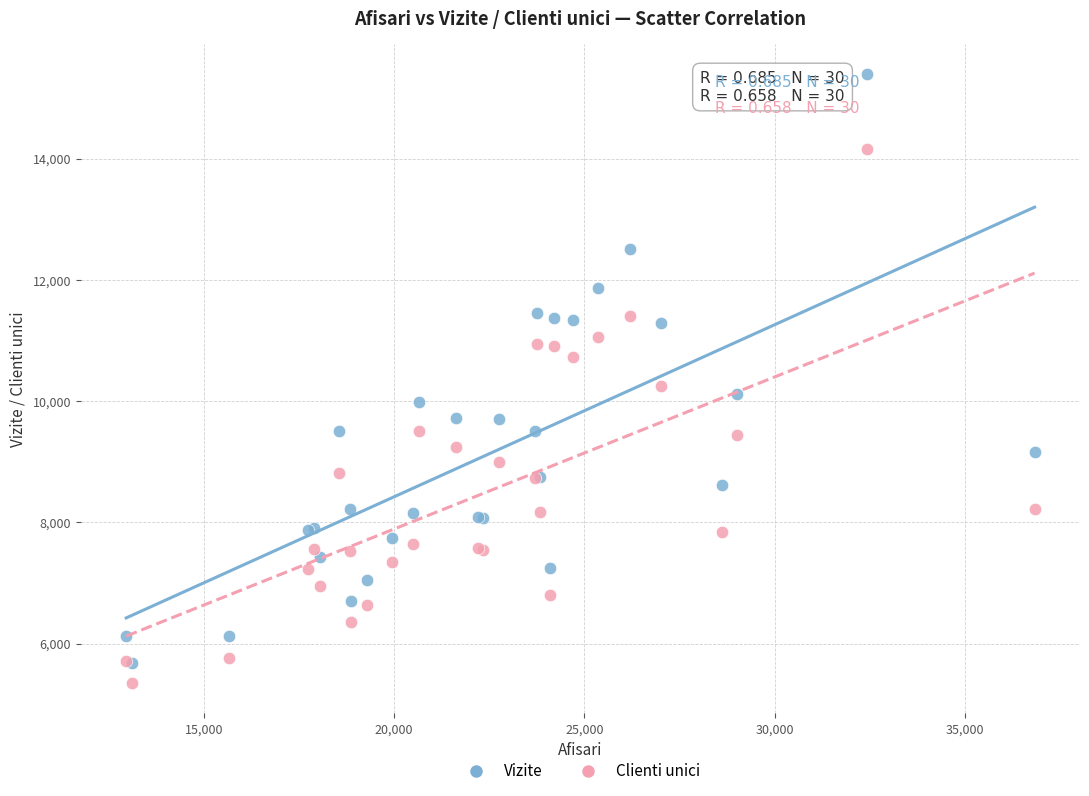

Which series contains the lowest Y value?

Clienti unici